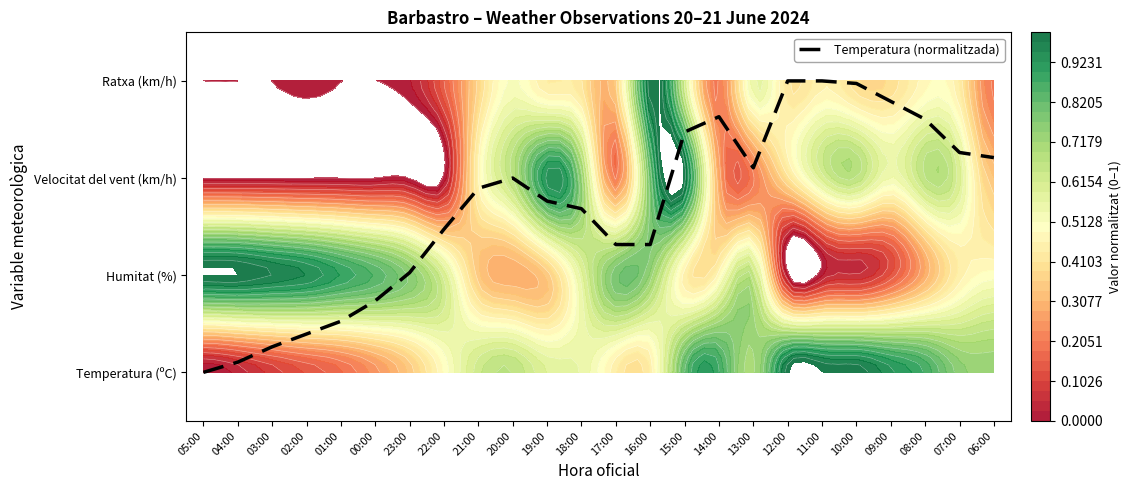

Reading left to right, extract all data points from this chart.

05:00=0.0	04:00=0.1	03:00=0.3	02:00=0.4	01:00=0.5	00:00=0.7	23:00=1.0	22:00=1.5	21:00=1.9	20:00=2.0	19:00=1.8	18:00=1.7	17:00=1.3	16:00=1.3	15:00=2.5	14:00=2.6	13:00=2.1	12:00=3.0	11:00=3.0	10:00=3.0	09:00=2.8	08:00=2.6	07:00=2.3	06:00=2.2